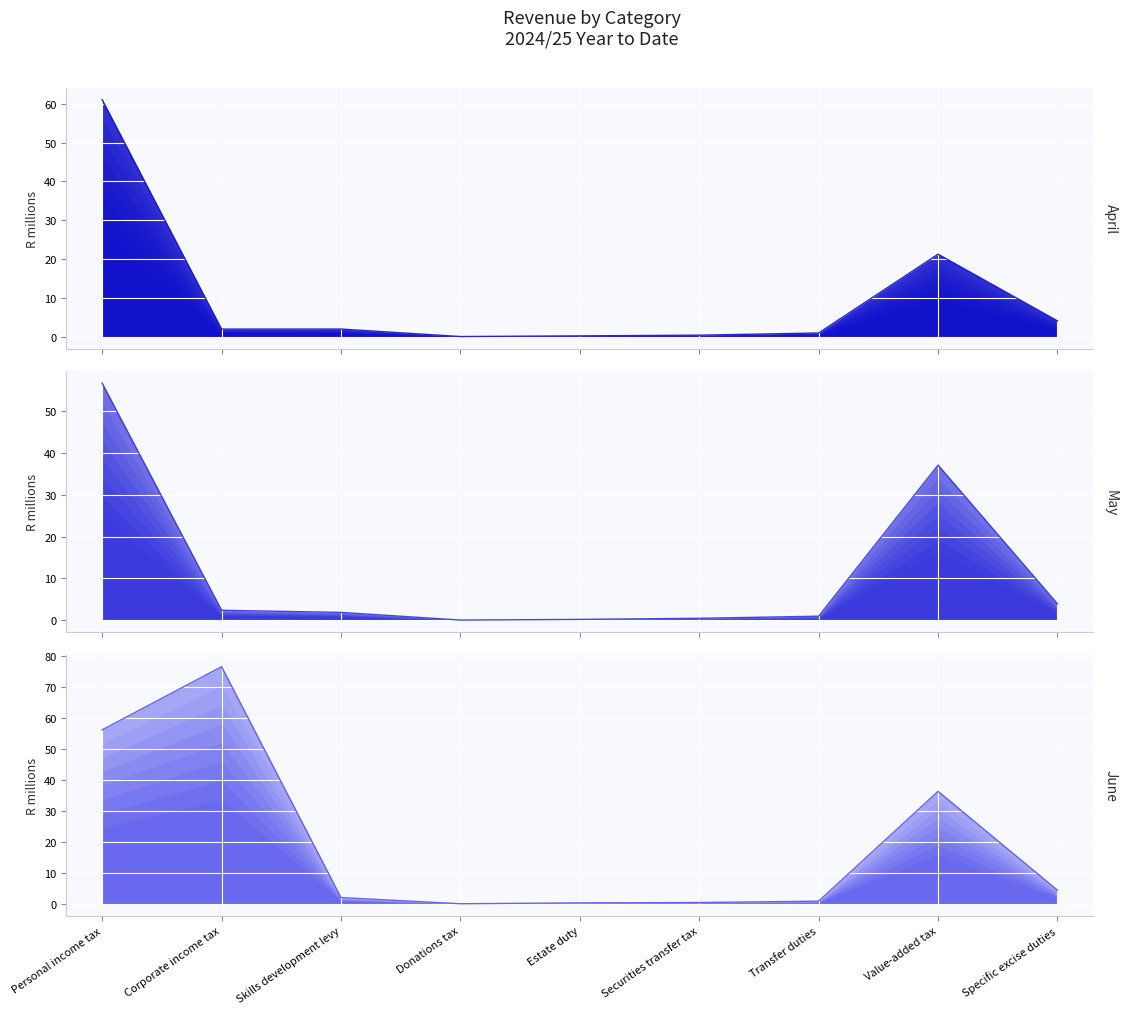

Which series has the largest total across all categories?

June line